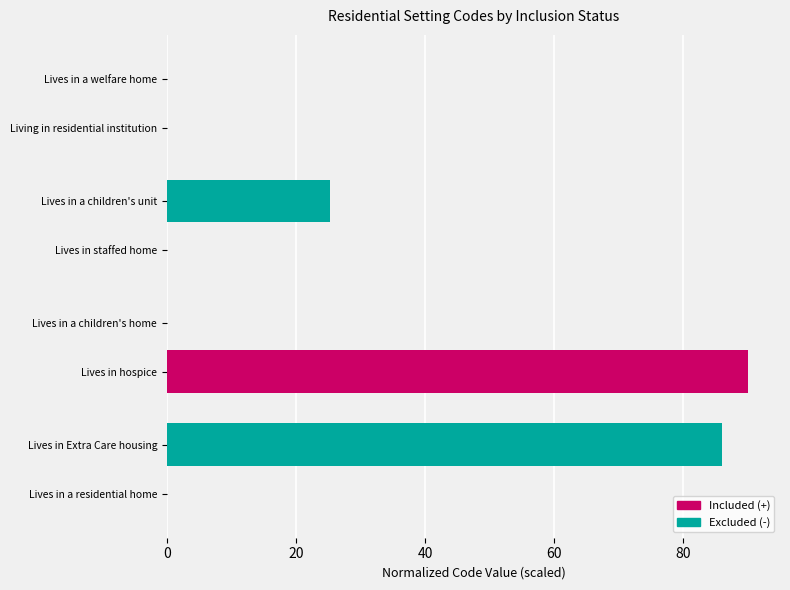

Which series changed the most between Lives in hospice and Lives in a welfare home?

Included (+)